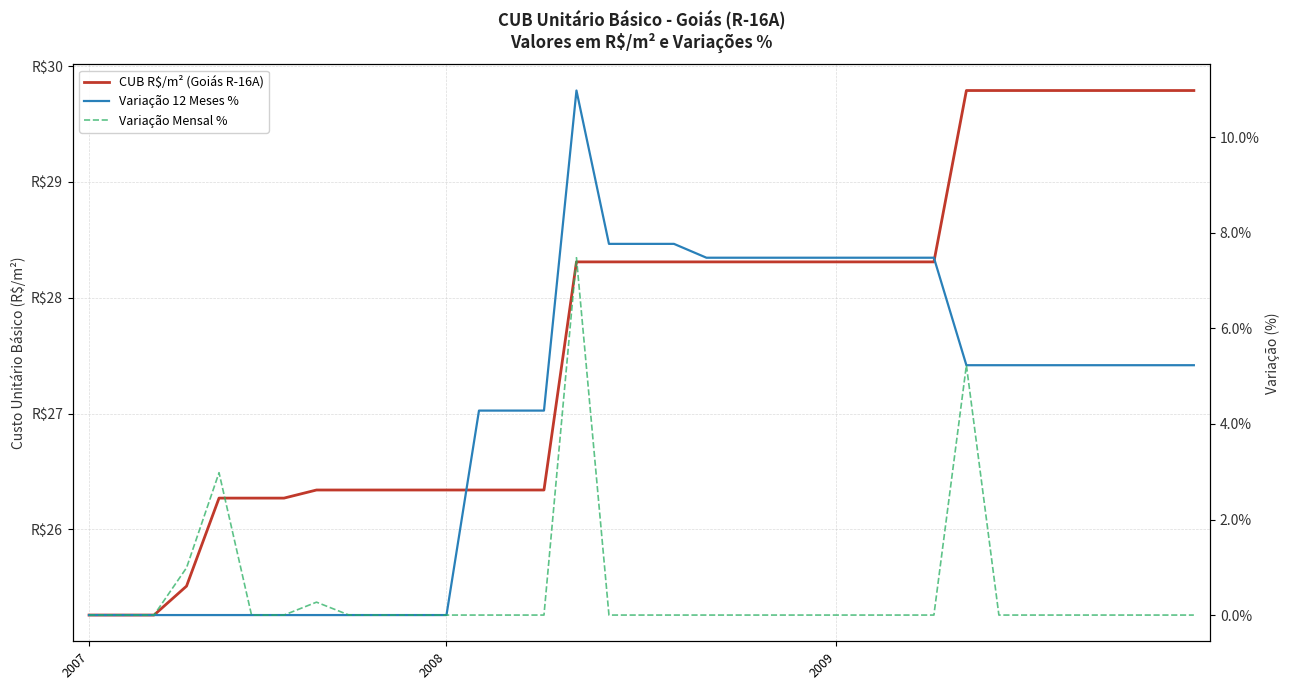

How many values in Variação Mensal % are above zero?

5